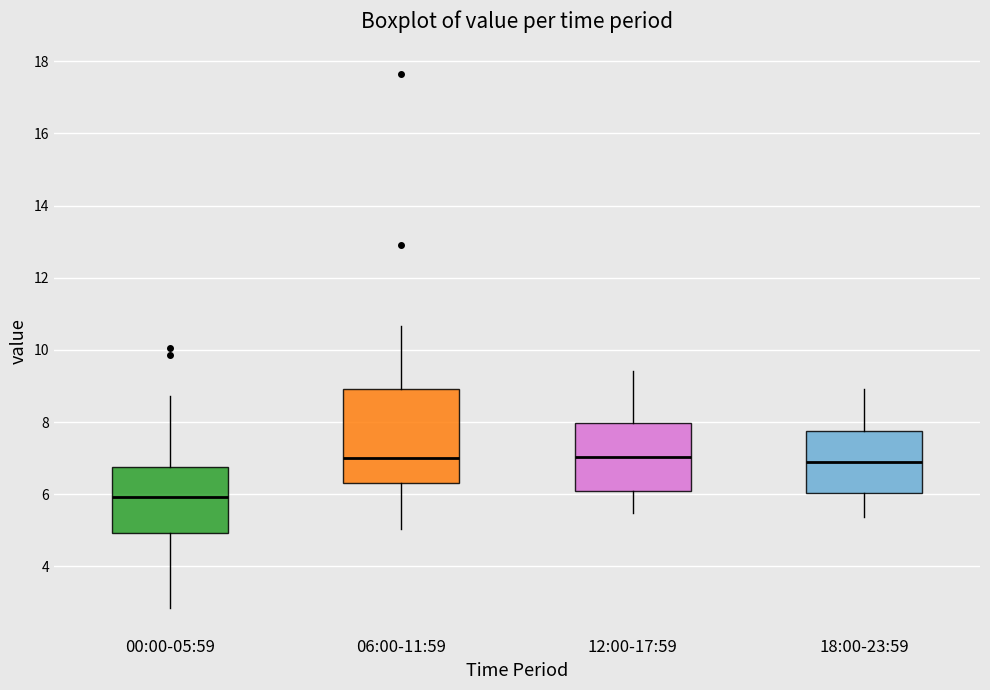

Reading left to right, read every box against the y-axis: the position of its median line, the range the box covers, and the ends of its whiskers. The values are not printed on the chart, so give them approximately, as read against the axis.

00:00-05:59: median 6.0, box 5.0 to 6.8, whiskers 2.8 to 8.8
06:00-11:59: median 7.0, box 6.4 to 9.0, whiskers 5.0 to 10.6
12:00-17:59: median 7.0, box 6.2 to 8.0, whiskers 5.4 to 9.4
18:00-23:59: median 6.8, box 6.0 to 7.8, whiskers 5.4 to 9.0